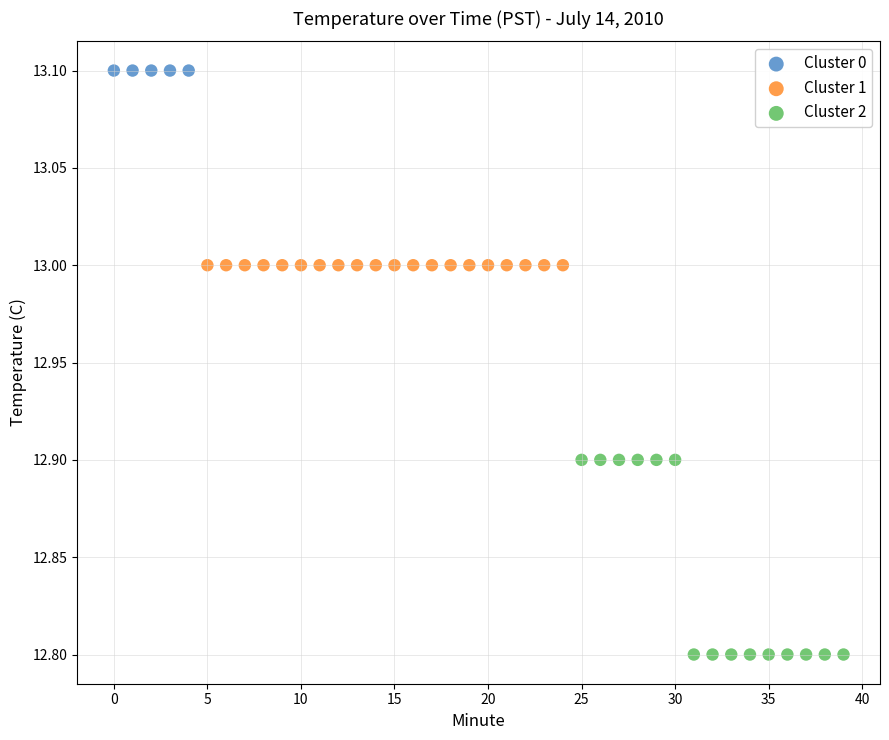

Which series reaches the maximum Y coordinate?

Cluster 0